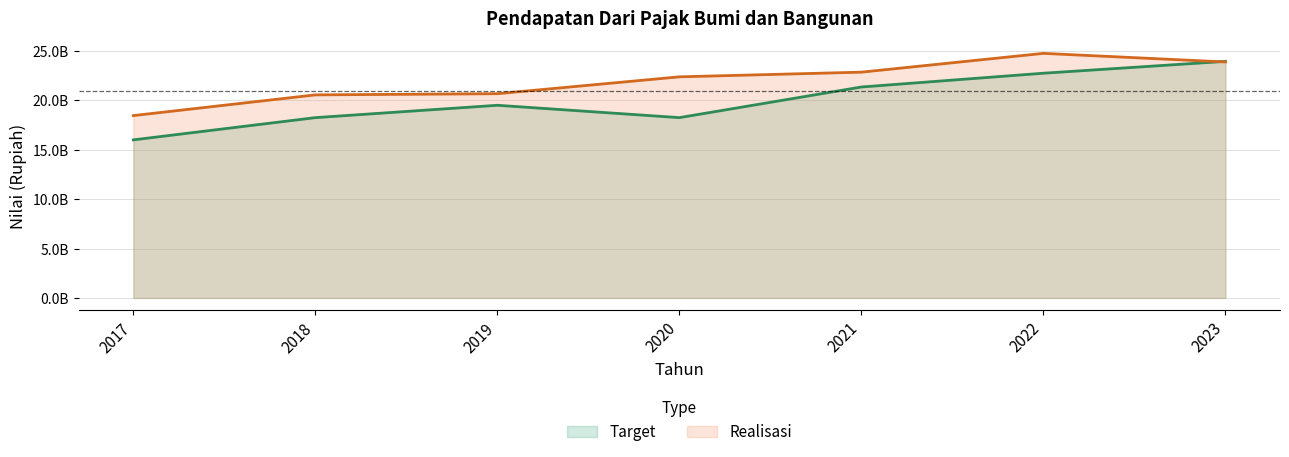

What is the greatest value displayed?

24754559488